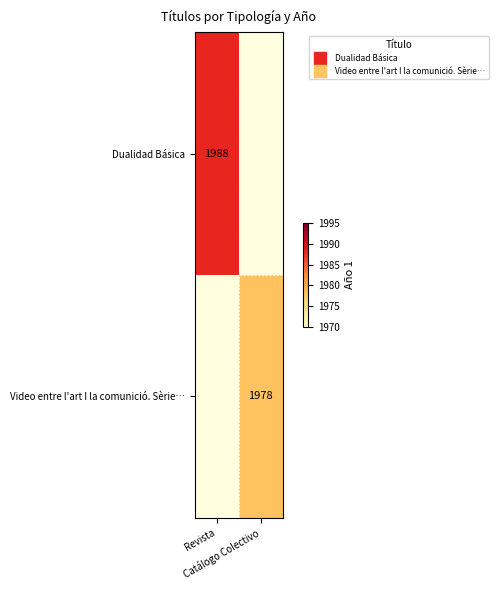

How many data points does each series have?

2